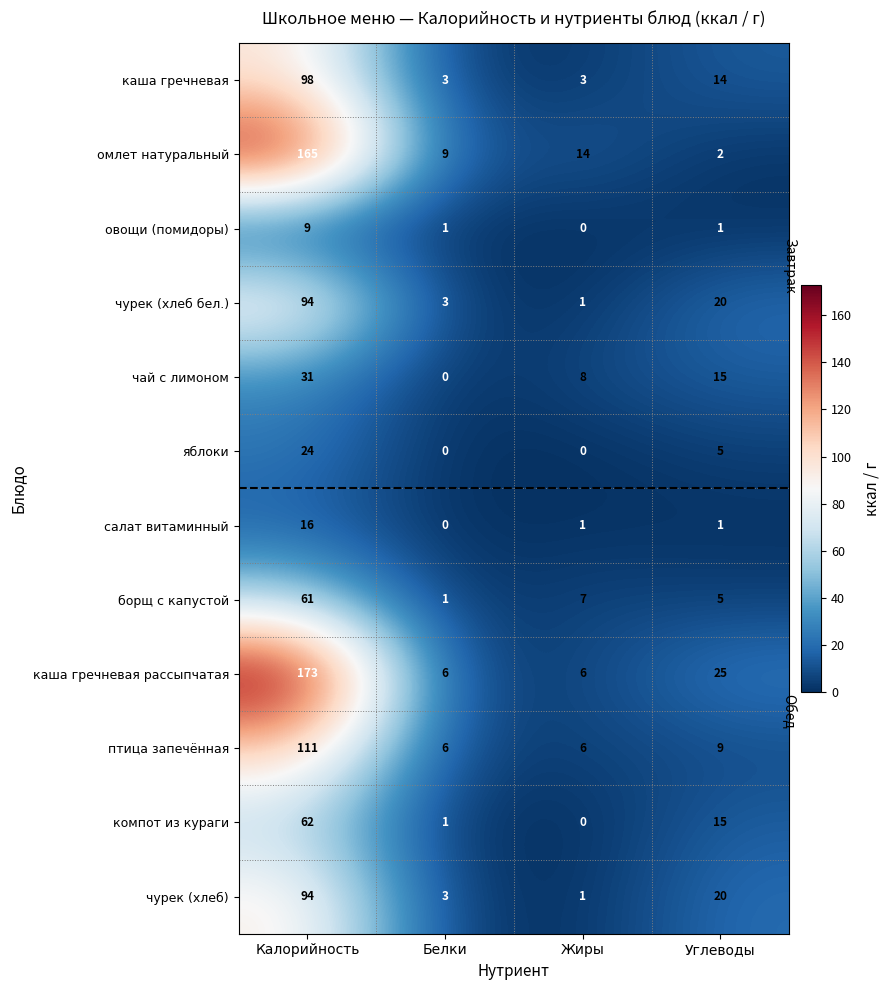

What is the difference between the second highest and minimum values in the омлет натуральный series?

12